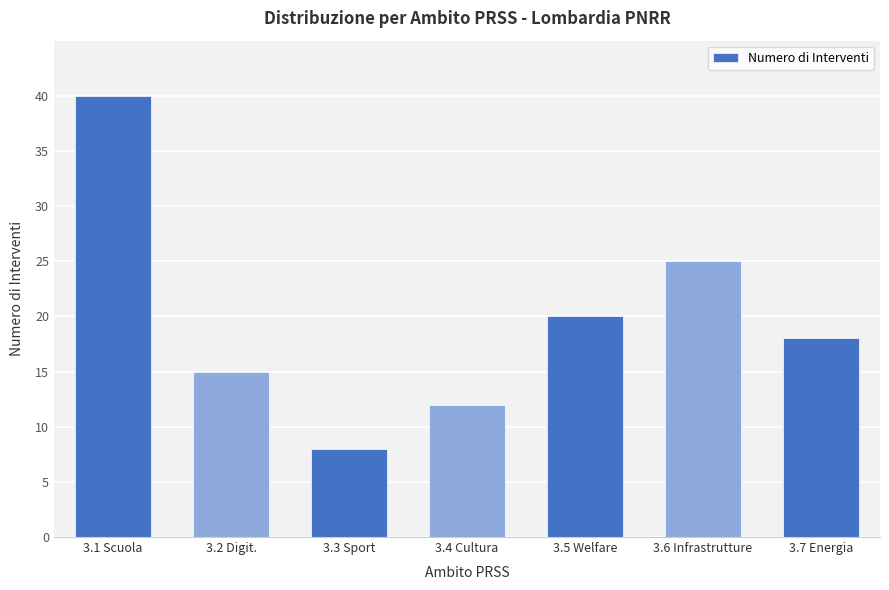

How many values are below 18?

3